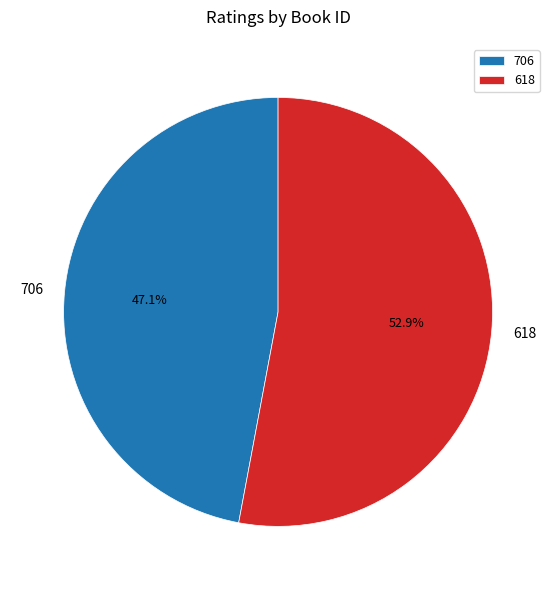

Which slice is the smallest?

706